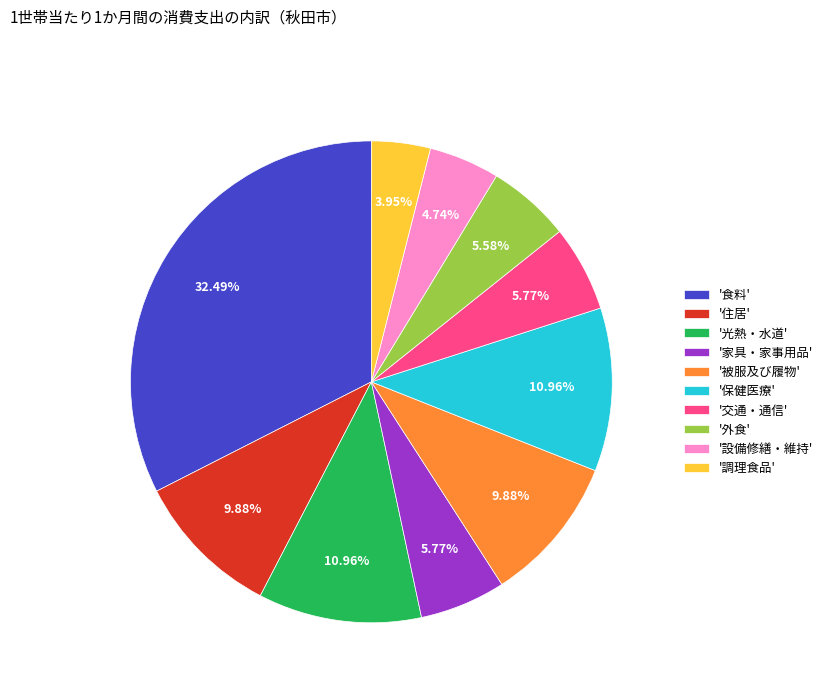

Which category has the biggest portion of the pie?

'食料'